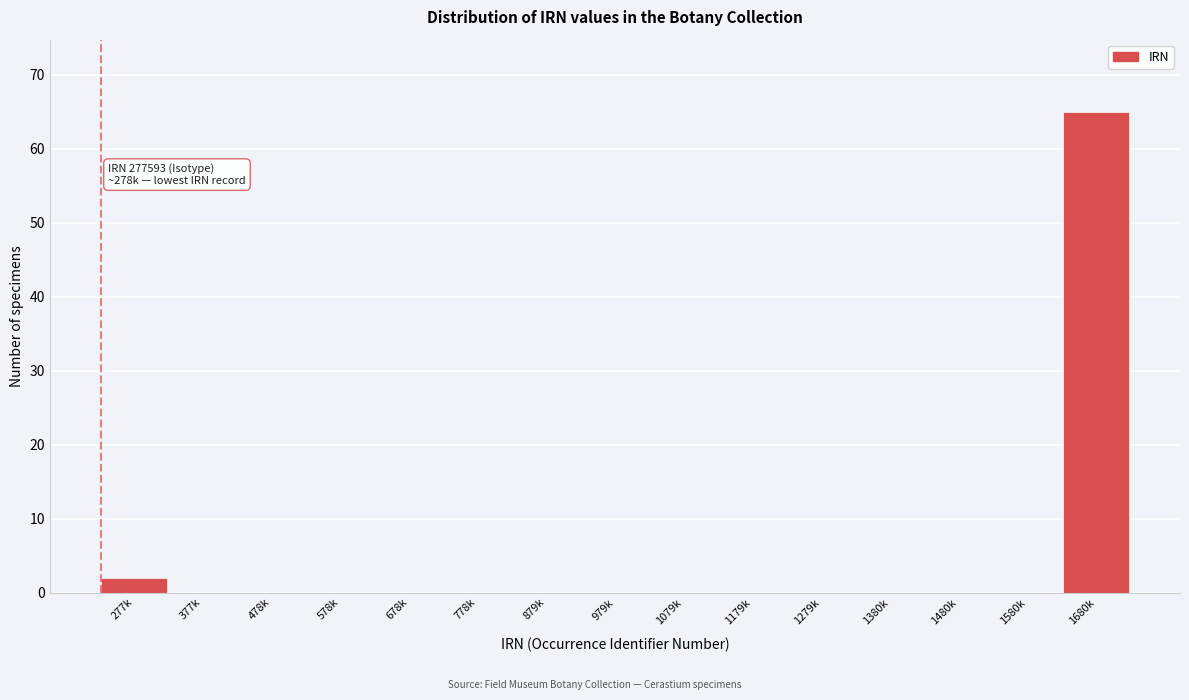

Reading left to right, extract all data points from this chart.

277k=2	377k=0	478k=0	578k=0	678k=0	778k=0	879k=0	979k=0	1079k=0	1179k=0	1279k=0	1380k=0	1480k=0	1580k=0	1680k=65